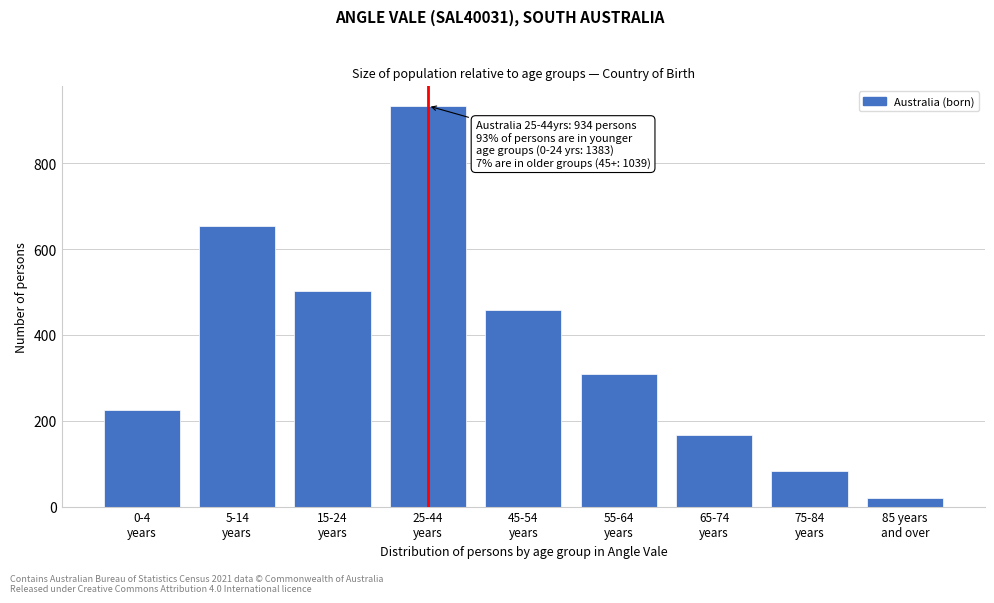

Reading right to left, what are all the values shown in this chart?

20	84	166	310	459	934	502	655	226